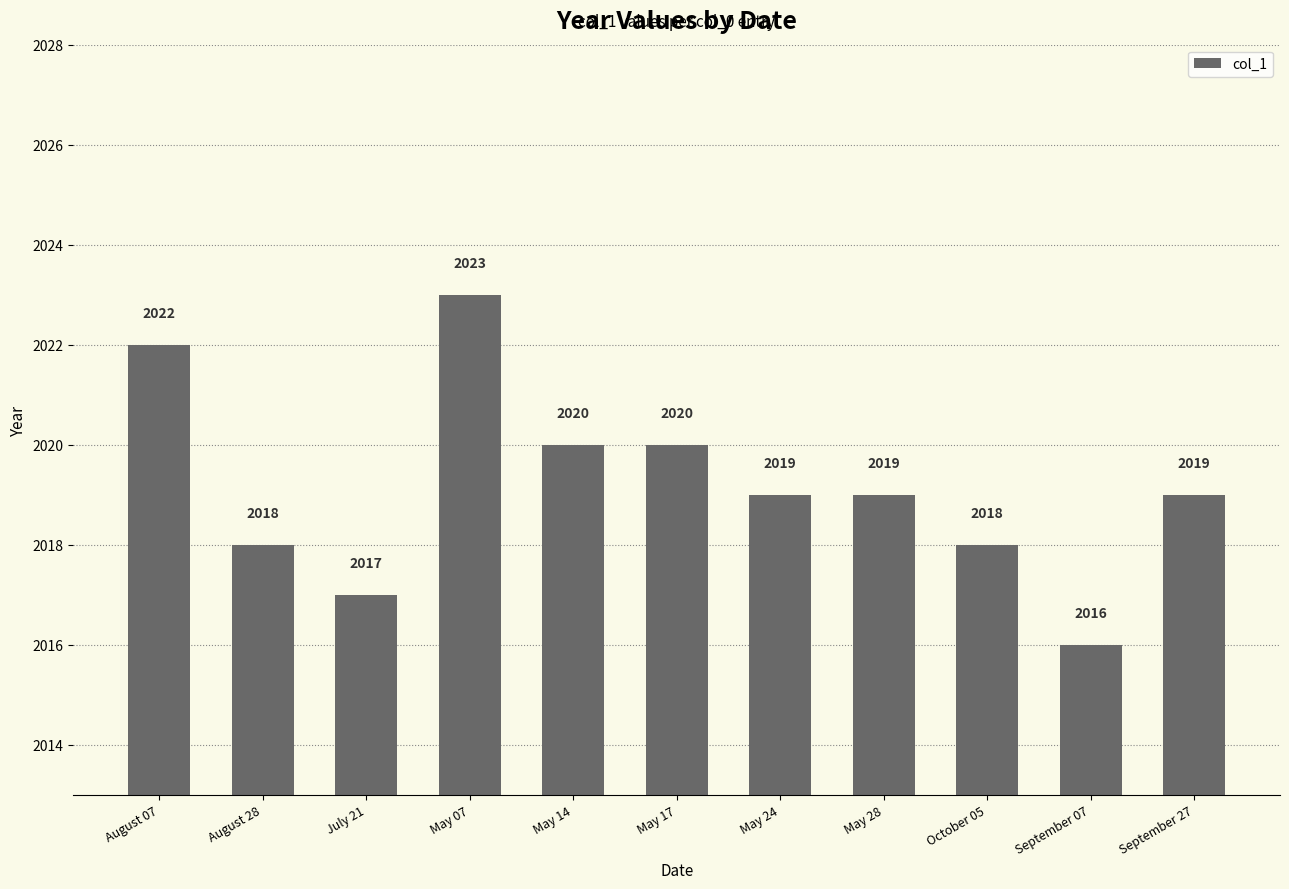

Approximately how many times larger is the value at May 24 compared to August 07?

1.0